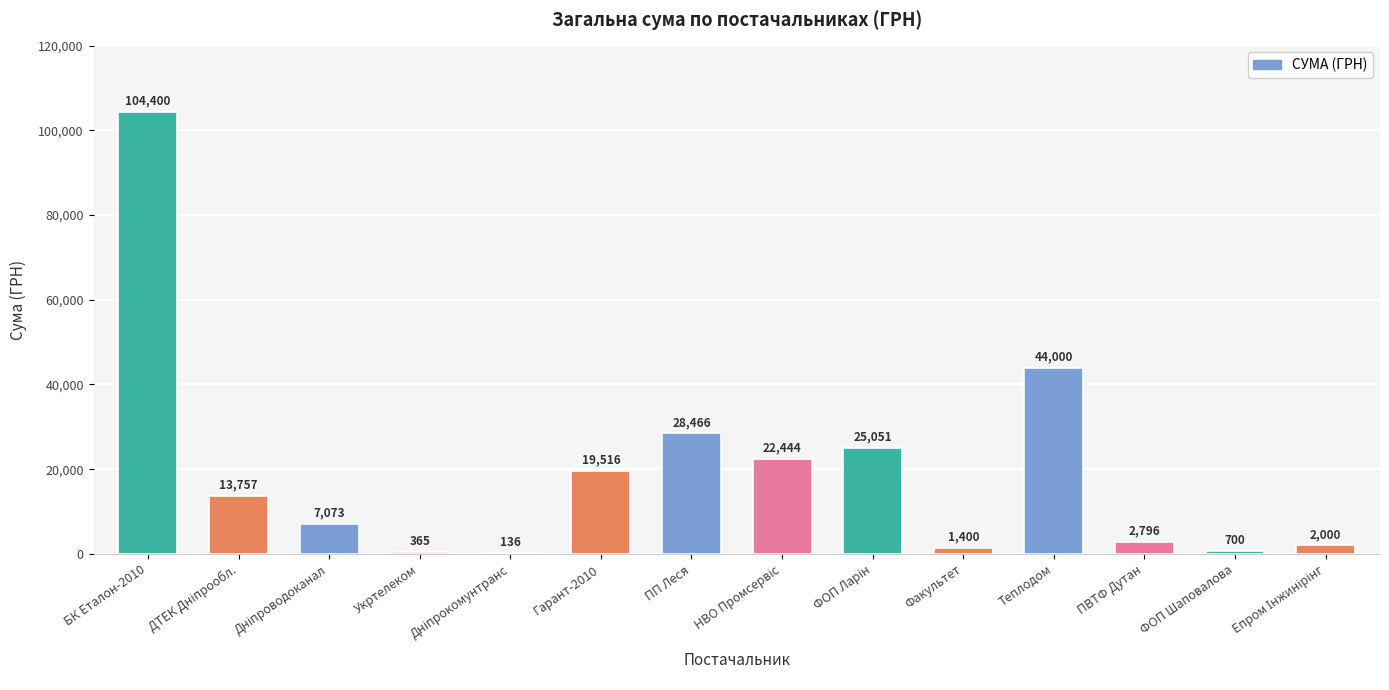

Where does the data first go above 13757?

БК Еталон-2010